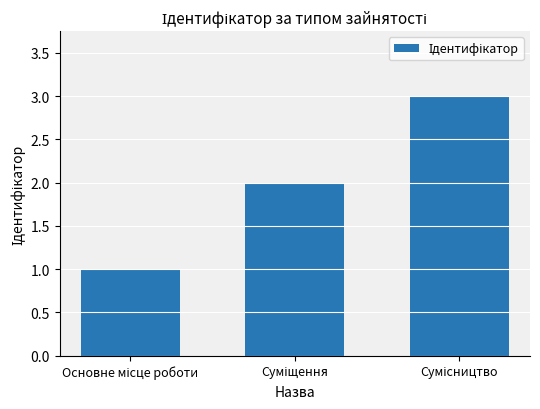

What is the maximum value shown in the chart?

3